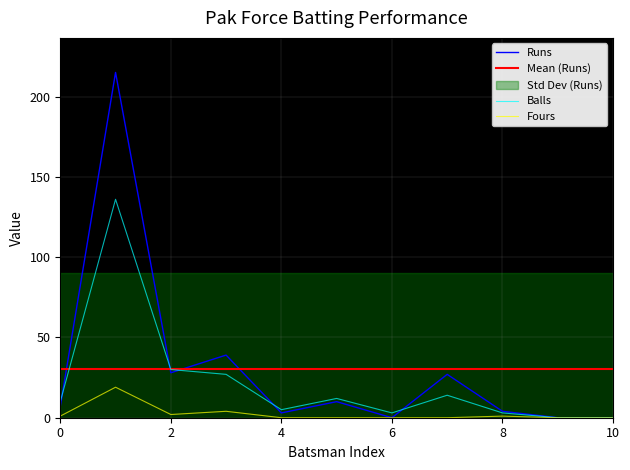

What is the difference between the maximum and minimum values in the Runs series?

215